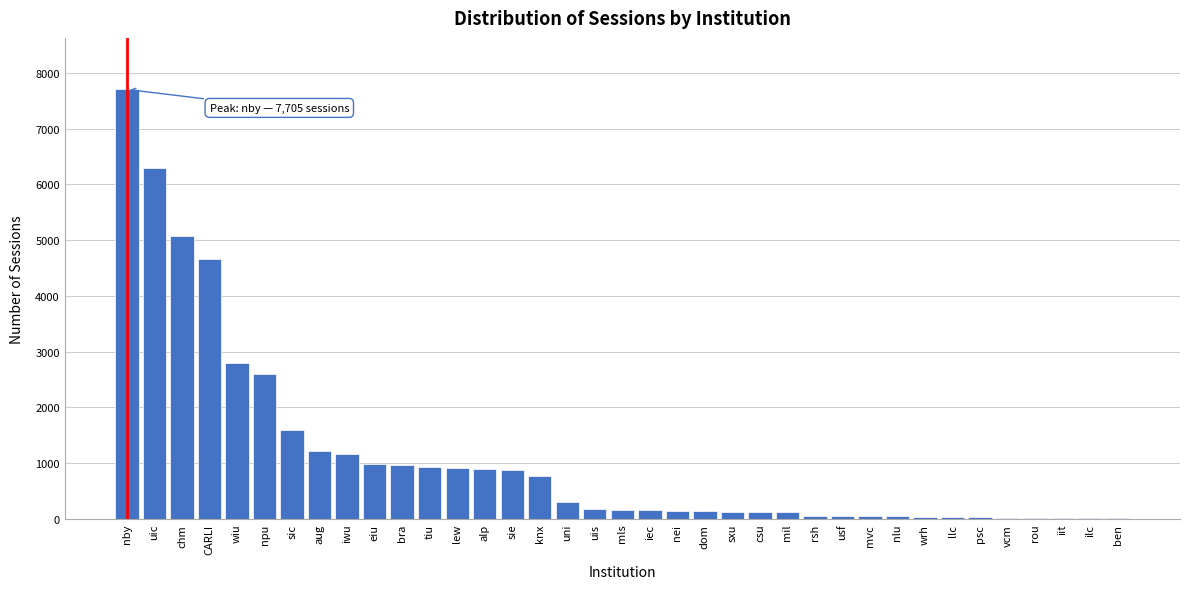

What is the maximum value shown in the chart?

7705